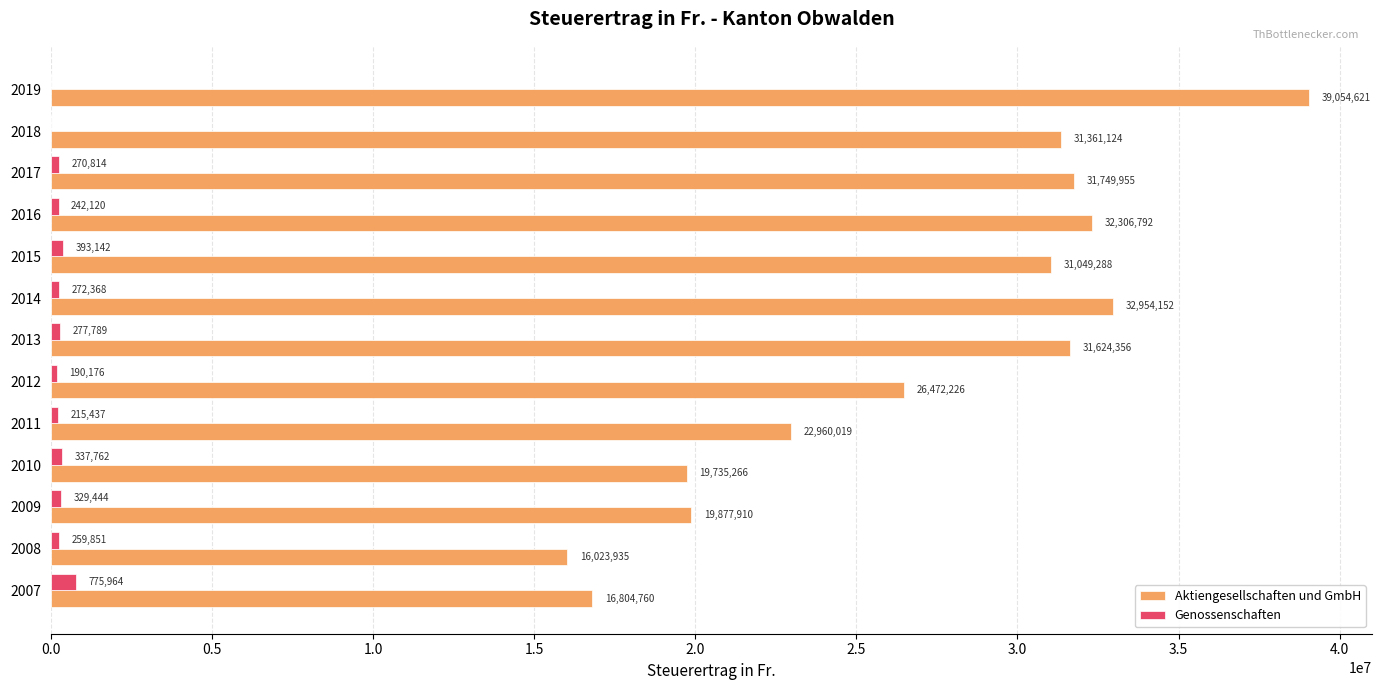

At which label is Aktiengesellschaften und GmbH closest to 27539278?

2012